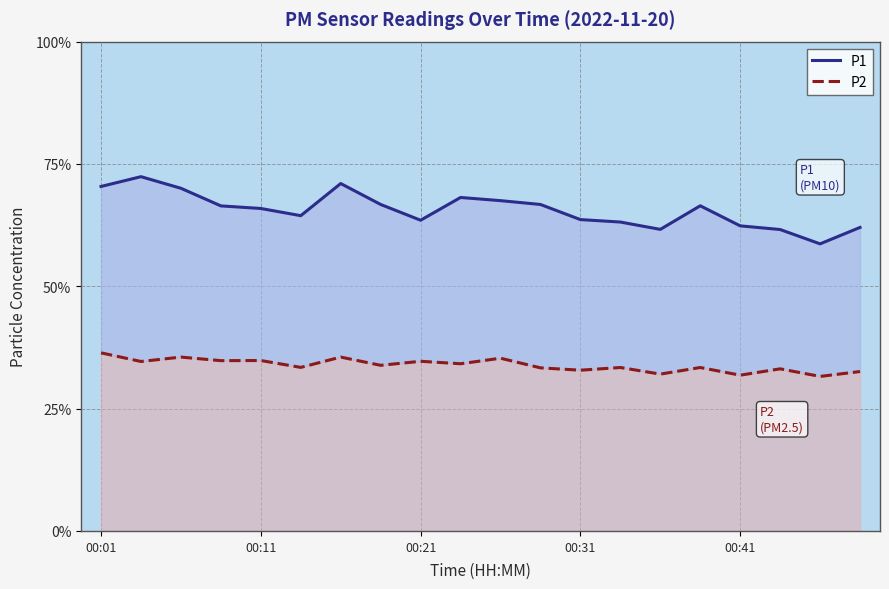

True or false: P2 and P1 cross at least once.

False